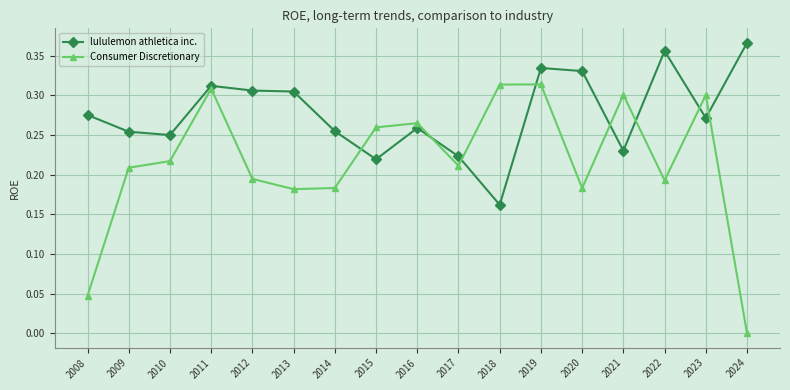

What are all the series names shown in the legend?

lululemon athletica inc., Consumer Discretionary